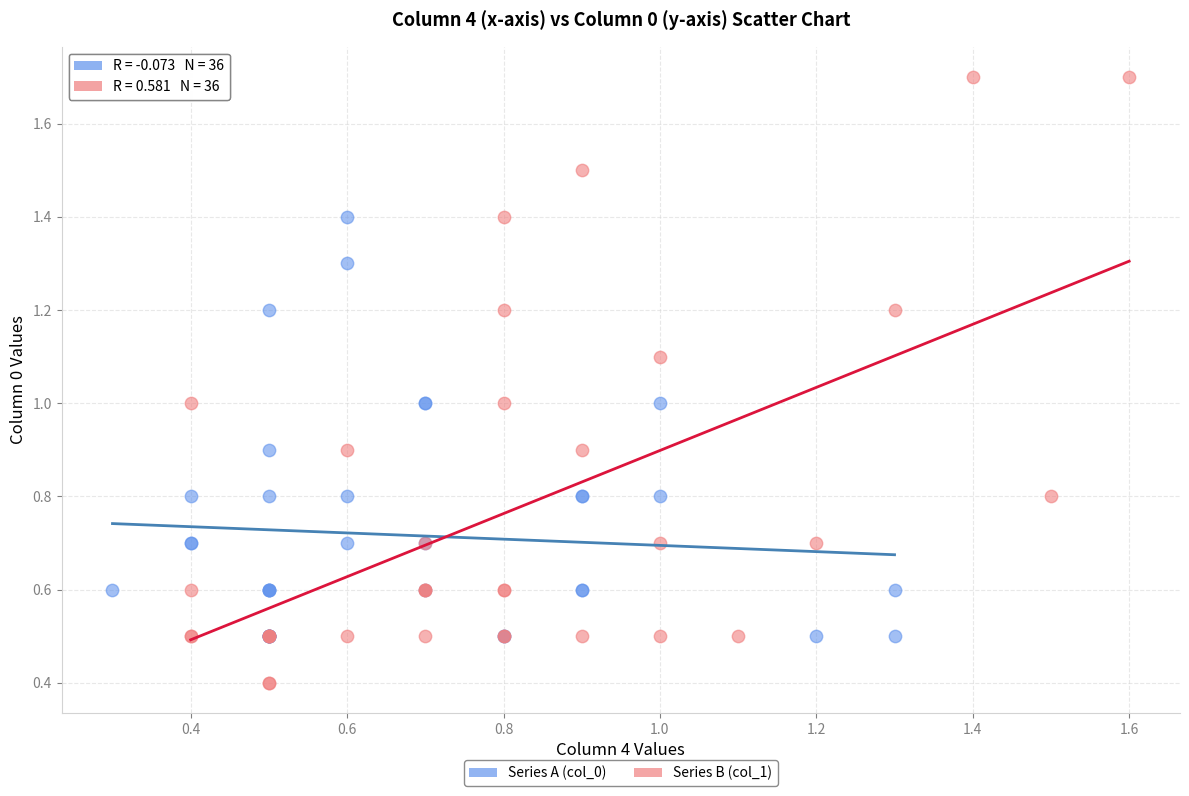

Which series has the largest Y range (max minus min)?

Series B (col_1)